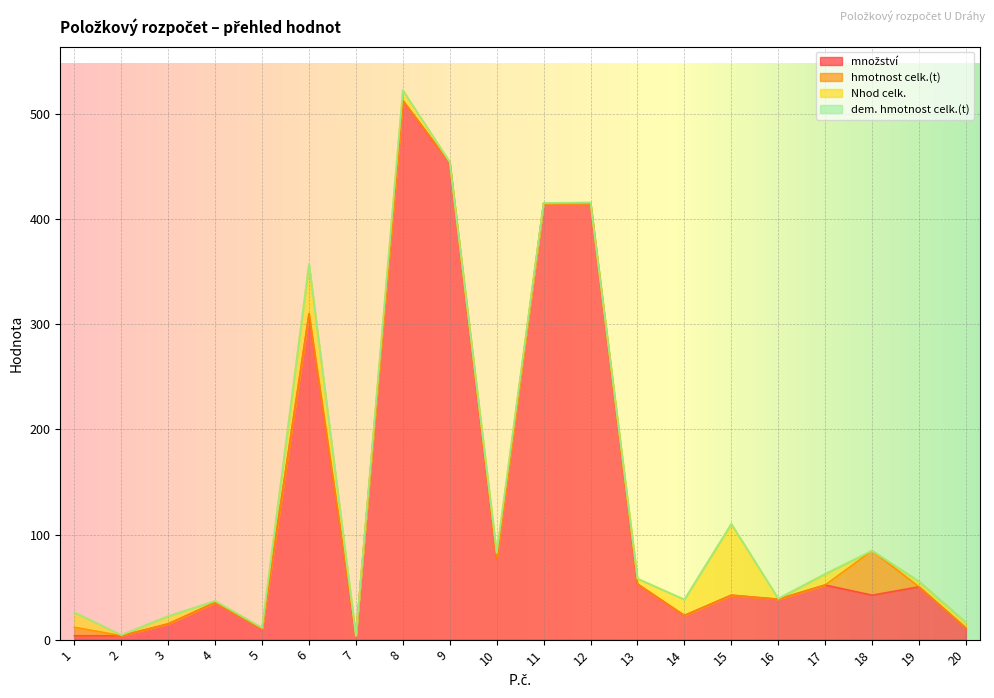

What is the sum of all množství values?

2567.2